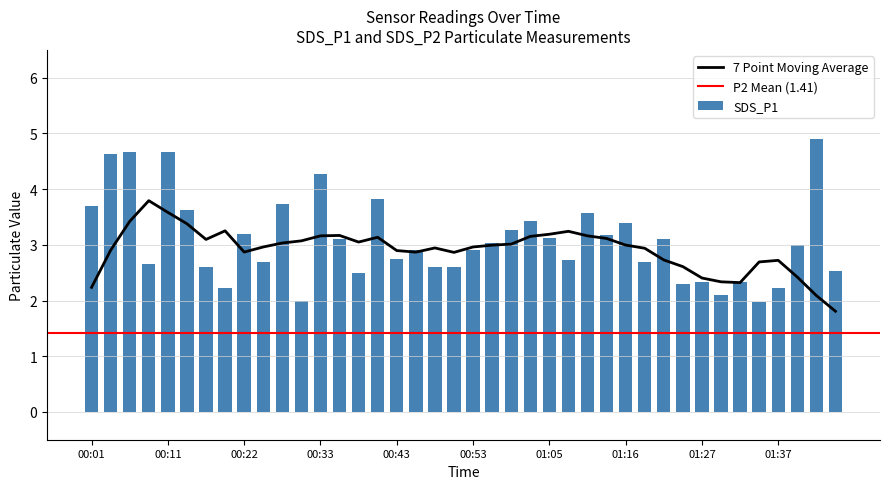

What is the difference between the second highest and minimum values?

2.7